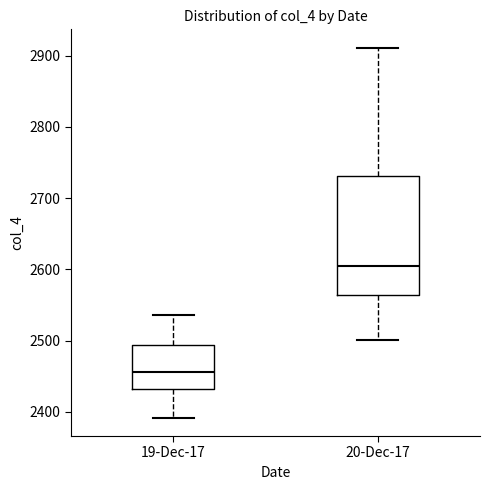

Which box has the highest median line?

20-Dec-17